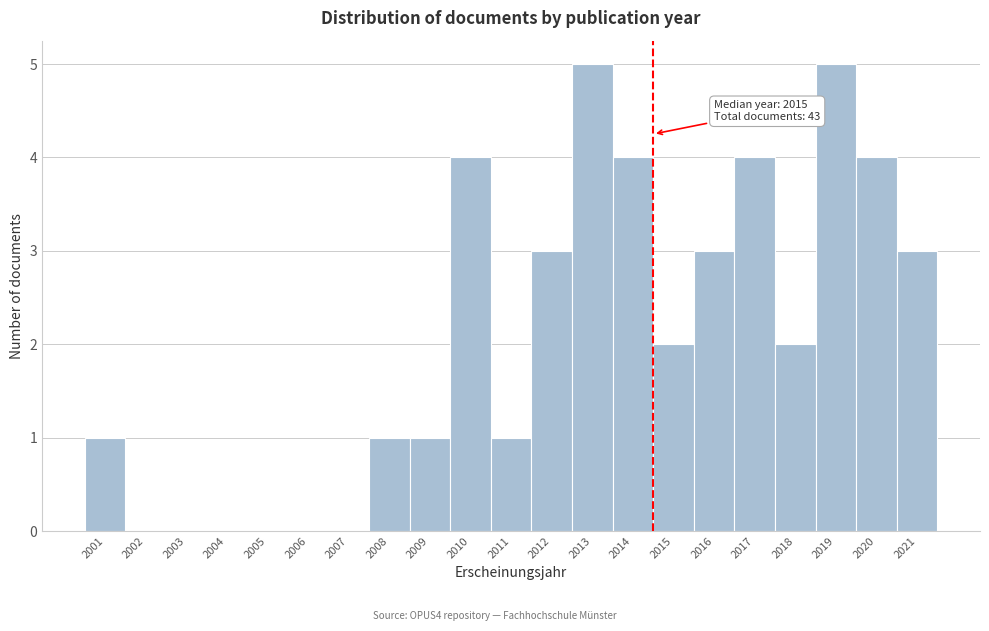

Reading right to left, list all the values displayed in this chart.

2021=3	2020=4	2019=5	2018=2	2017=4	2016=3	2015=2	2014=4	2013=5	2012=3	2011=1	2010=4	2009=1	2008=1	2007=0	2006=0	2005=0	2004=0	2003=0	2002=0	2001=1